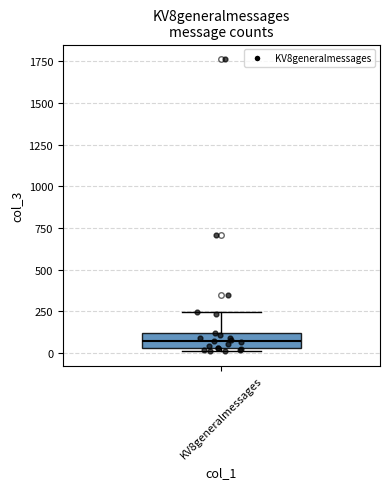

Where is the upper edge of the box for KV8generalmessages on the y-axis? The values are not printed on the chart, so give them approximately, as read against the axis.

100